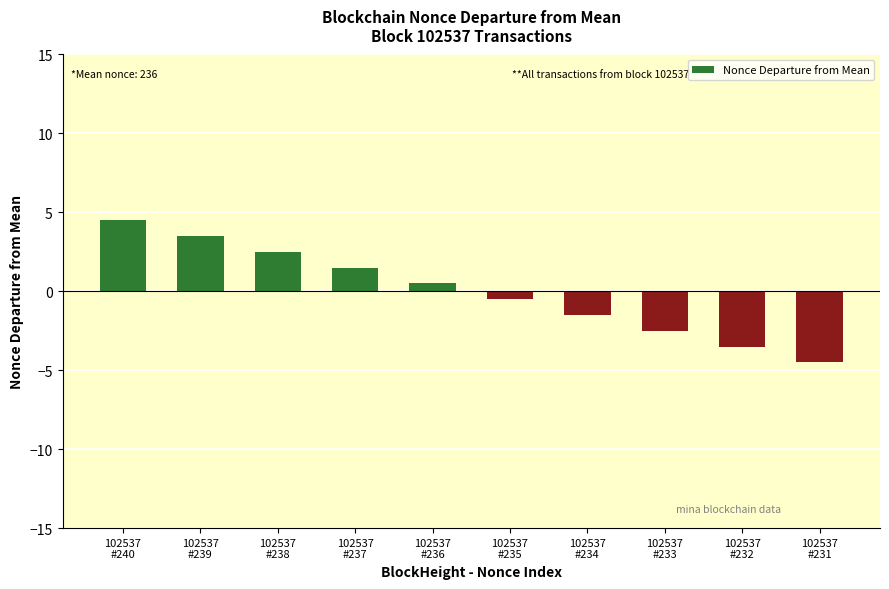

Rank the categories by value from highest to lowest.

102537
#240, 102537
#239, 102537
#238, 102537
#237, 102537
#236, 102537
#235, 102537
#234, 102537
#233, 102537
#232, 102537
#231